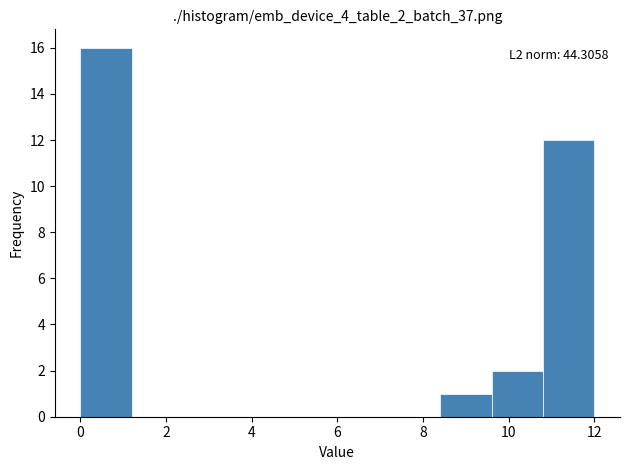

Over which range of the x-axis is the bar tallest?

0.0 to 1.2